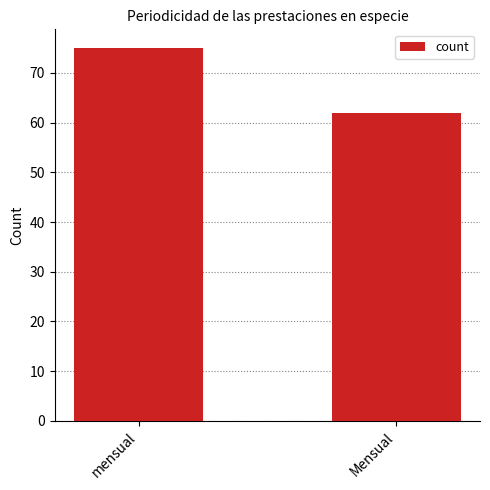

How many bars are there in total?

2